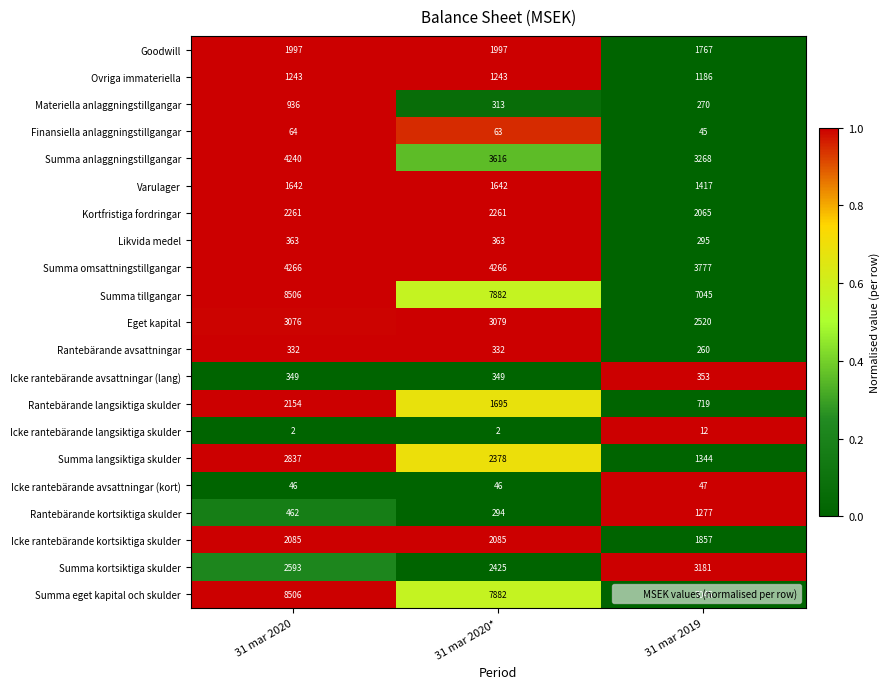

At which category is the sum across all series the highest?

31 mar 2020